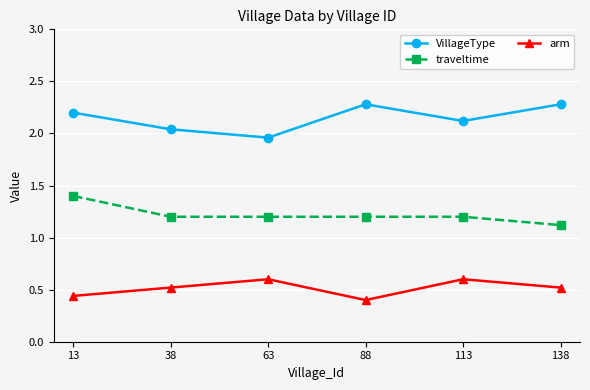

True or false: VillageType and traveltime cross at least once.

False